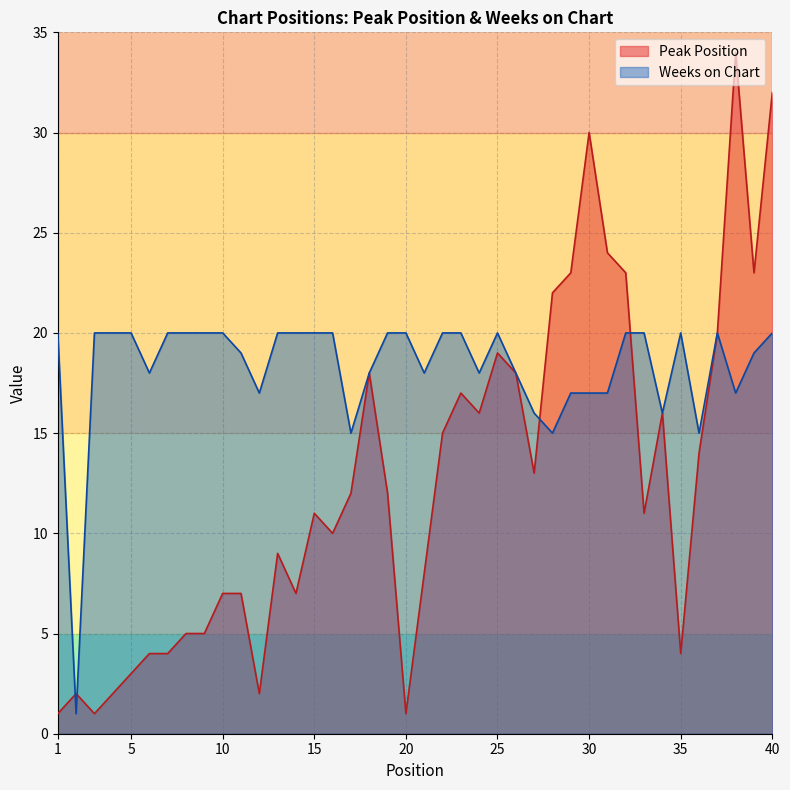

Which series changed the most between 4 and 24?

Peak Position